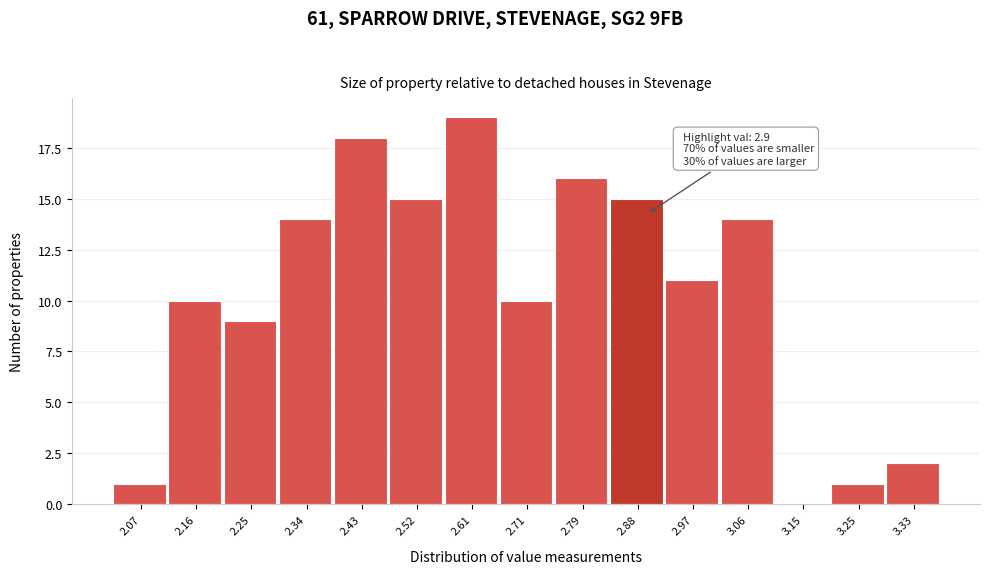

Which range on the x-axis has the tallest bar?

2.57 to 2.66